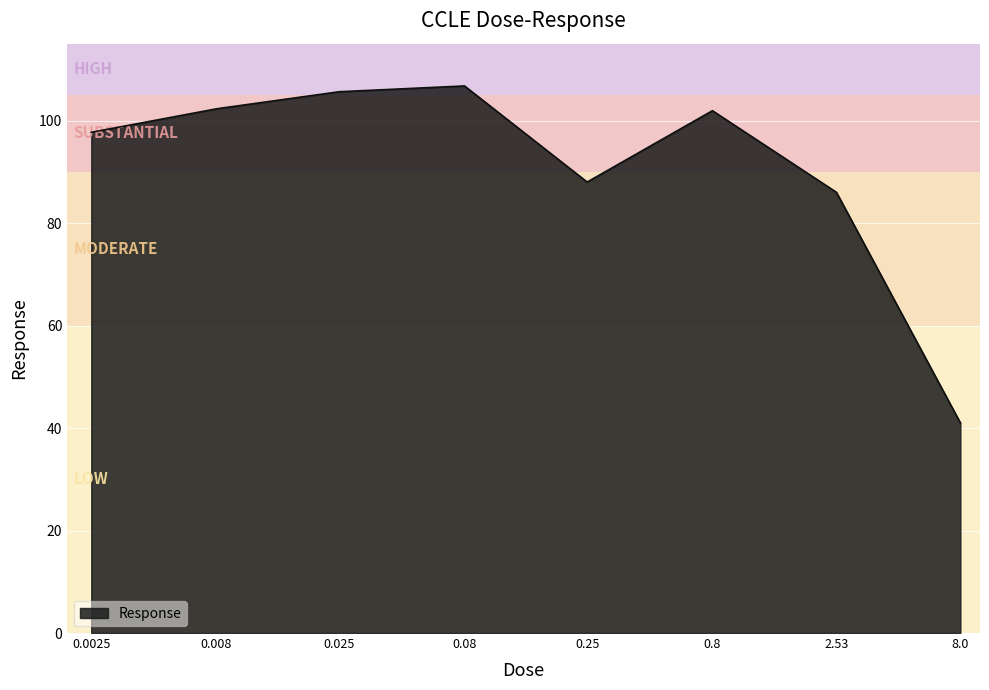

What is the maximum value shown in the chart?

106.8